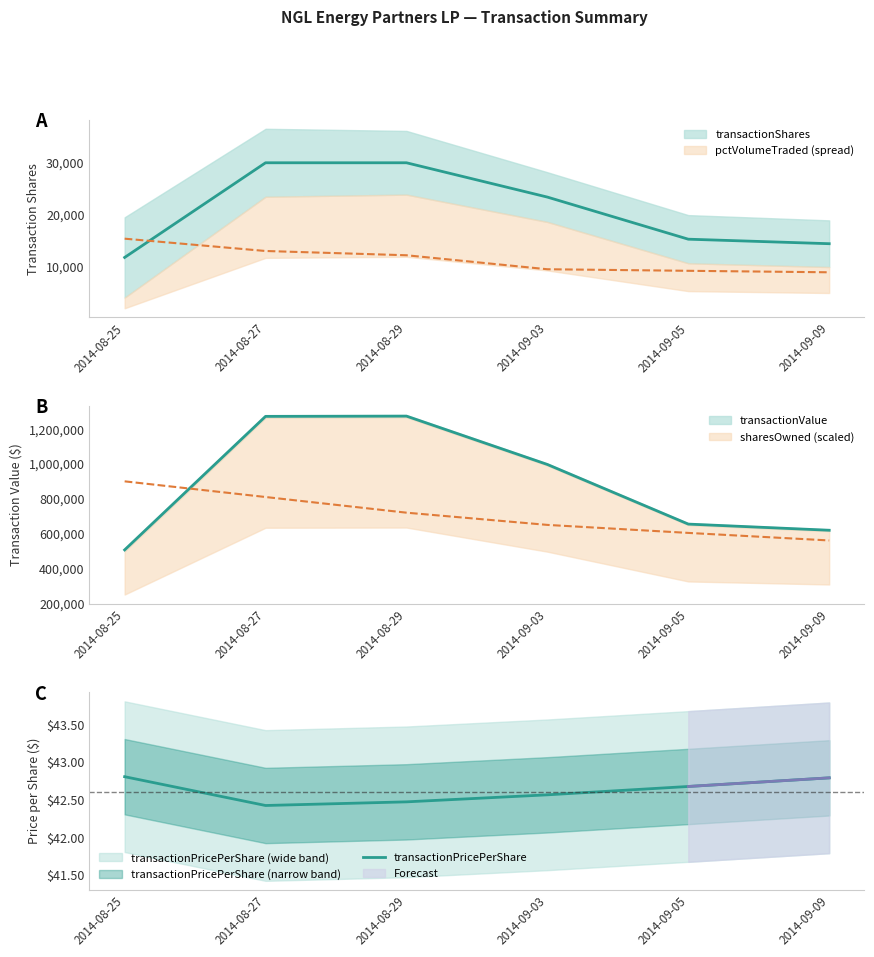

Where is the first local minimum?

2014-08-27